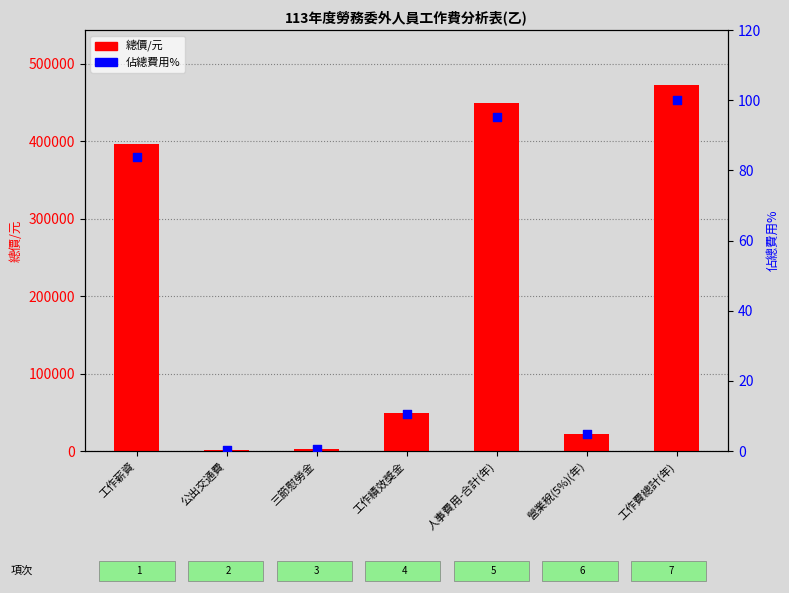

At how many categories does at least one series exceed 385880?

3